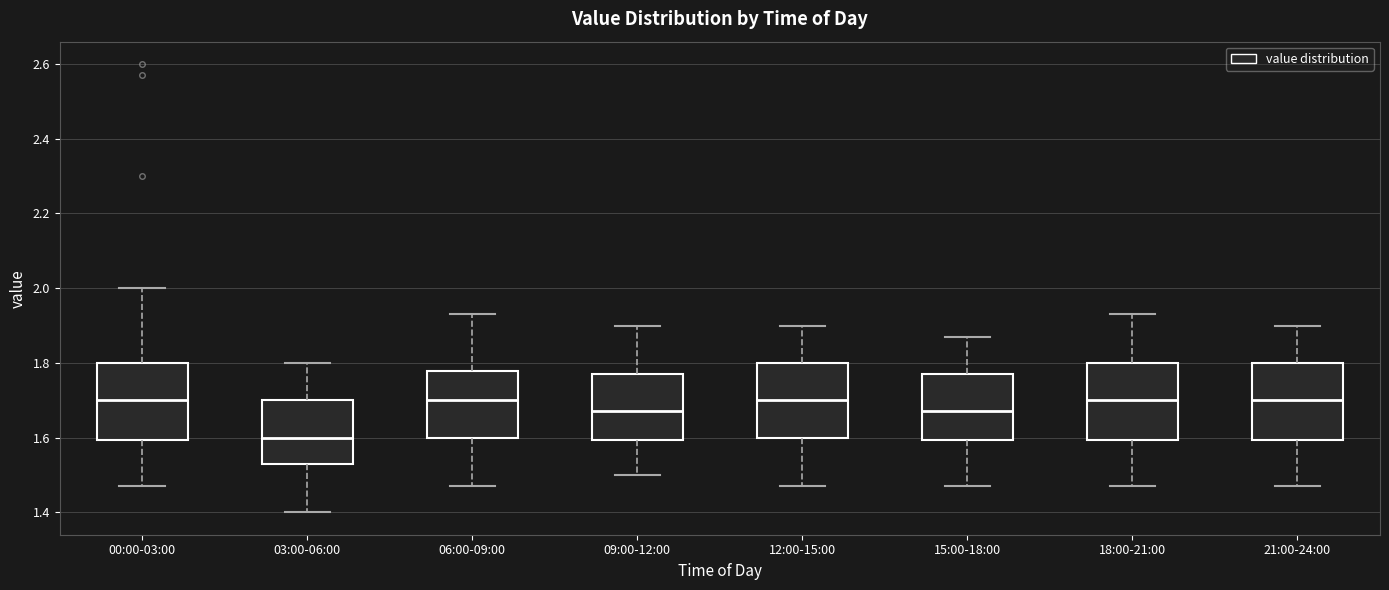

Reading left to right, read every box against the y-axis: the position of its median line, the range the box covers, and the ends of its whiskers. The values are not printed on the chart, so give them approximately, as read against the axis.

00:00-03:00: median 1.70, box 1.60 to 1.80, whiskers 1.48 to 2.00
03:00-06:00: median 1.60, box 1.54 to 1.70, whiskers 1.40 to 1.80
06:00-09:00: median 1.70, box 1.60 to 1.78, whiskers 1.48 to 1.94
09:00-12:00: median 1.68, box 1.60 to 1.78, whiskers 1.50 to 1.90
12:00-15:00: median 1.70, box 1.60 to 1.80, whiskers 1.48 to 1.90
15:00-18:00: median 1.68, box 1.60 to 1.78, whiskers 1.48 to 1.88
18:00-21:00: median 1.70, box 1.60 to 1.80, whiskers 1.48 to 1.94
21:00-24:00: median 1.70, box 1.60 to 1.80, whiskers 1.48 to 1.90